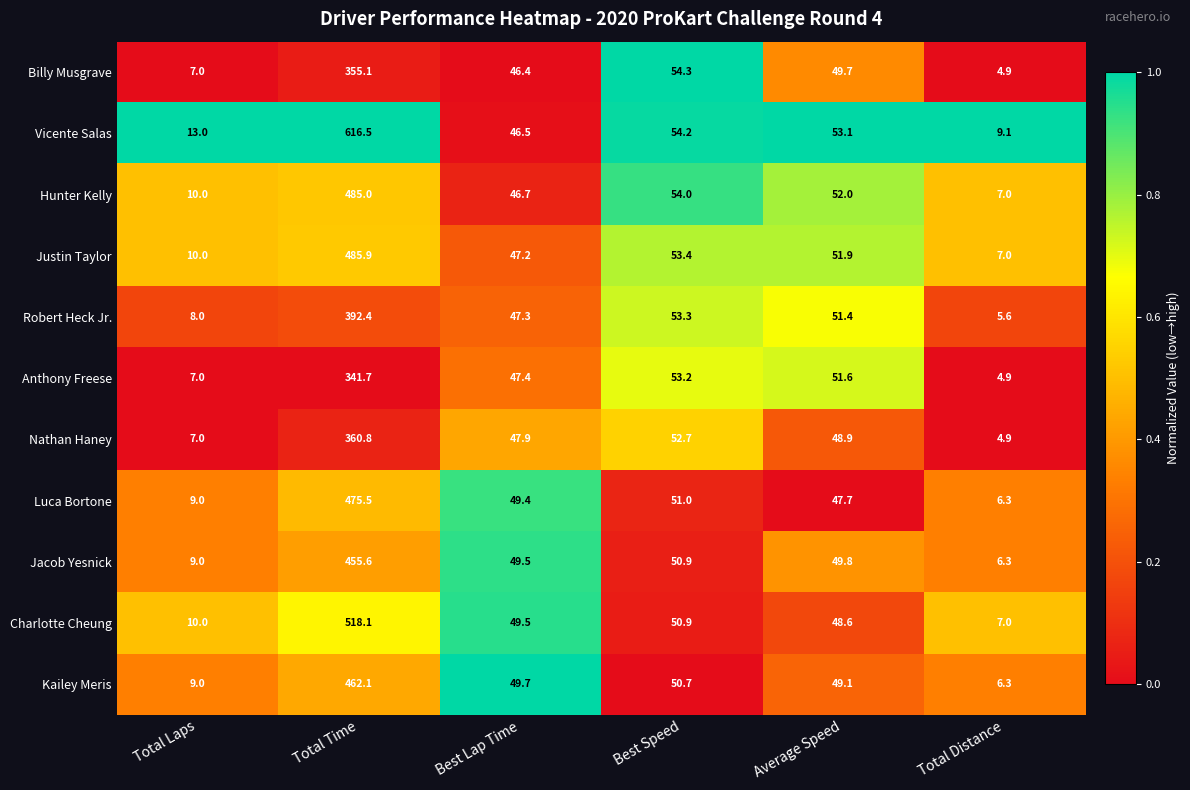

Is it true that Hunter Kelly equals 838.7 at Total Time?

False